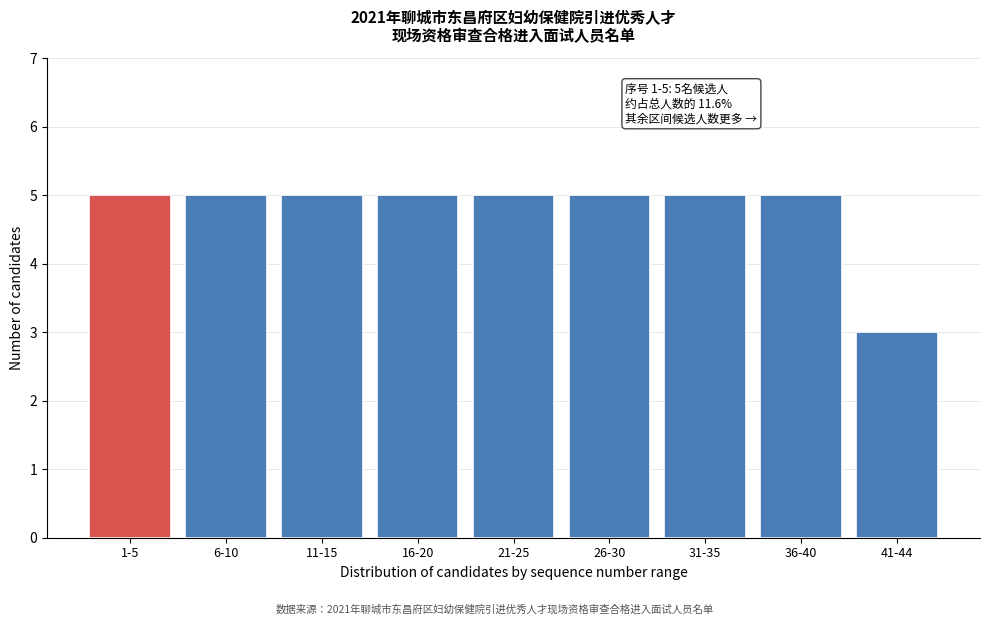

Reading right to left, extract all data points from this chart.

41-44=3	36-40=5	31-35=5	26-30=5	21-25=5	16-20=5	11-15=5	6-10=5	1-5=5